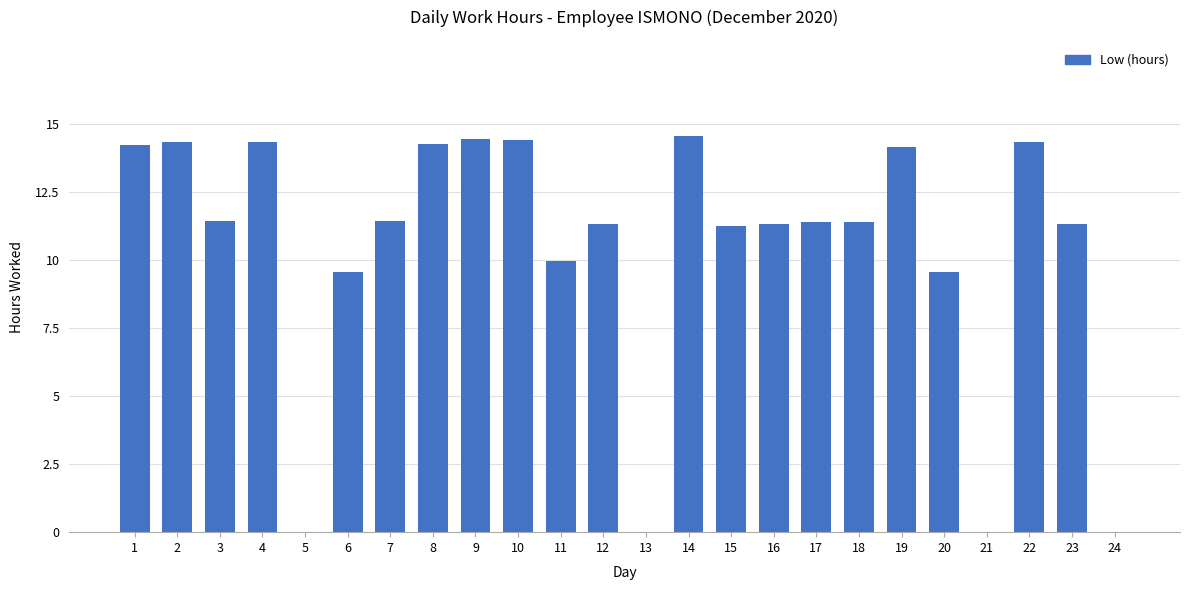

What is the sum of the values at 19 and 17?

25.6